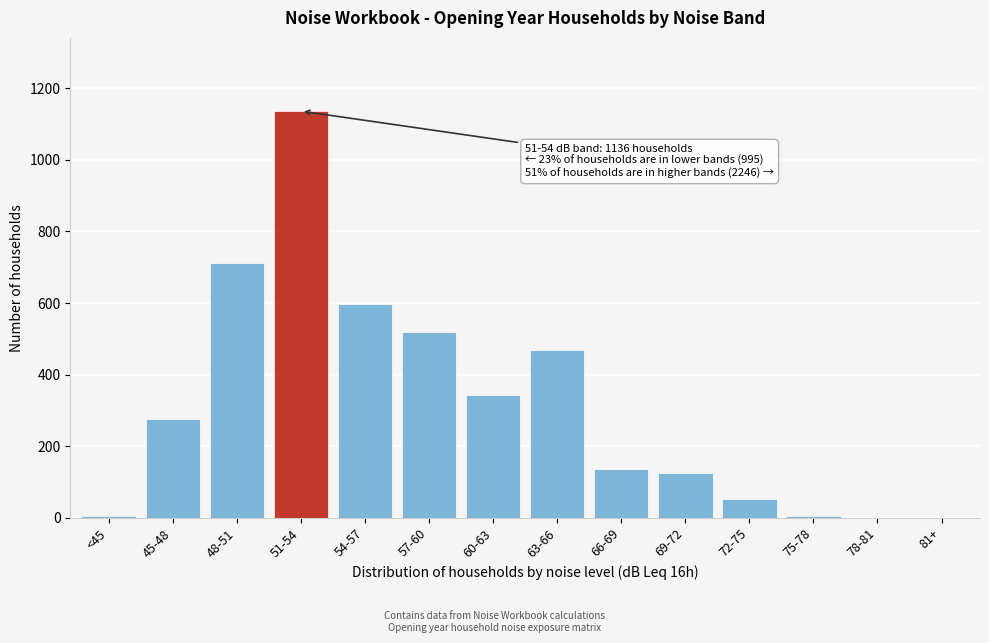

The value at 66-69 is 28. True or false?

False